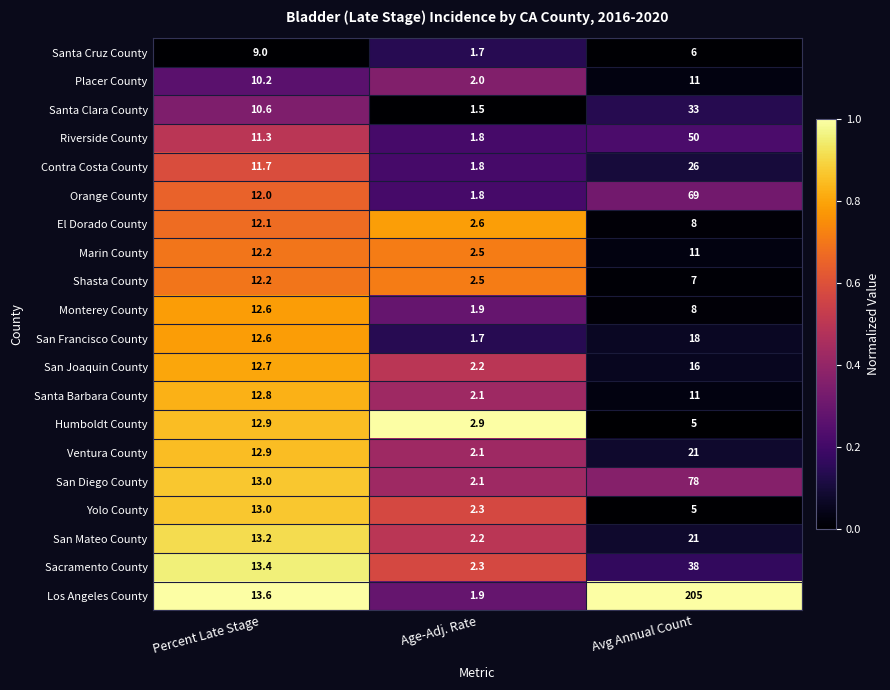

What is the difference between the maximum and second lowest values in the Santa Cruz County series?

3.0